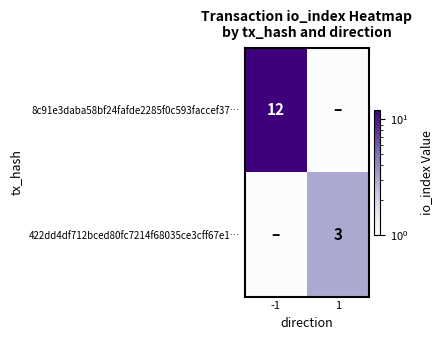

The 8c91e3daba58bf24fafde2285f0c593faccef37… series shows 0.0 at 1. True or false?

True